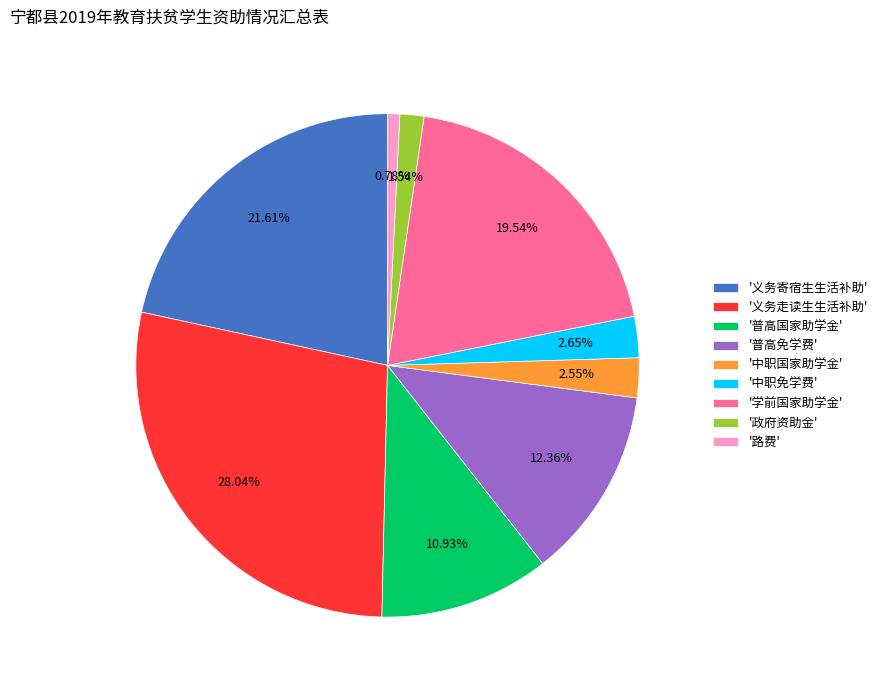

Is the sum of '义务寄宿生生活补助' and '普高免学费' greater than half?

No